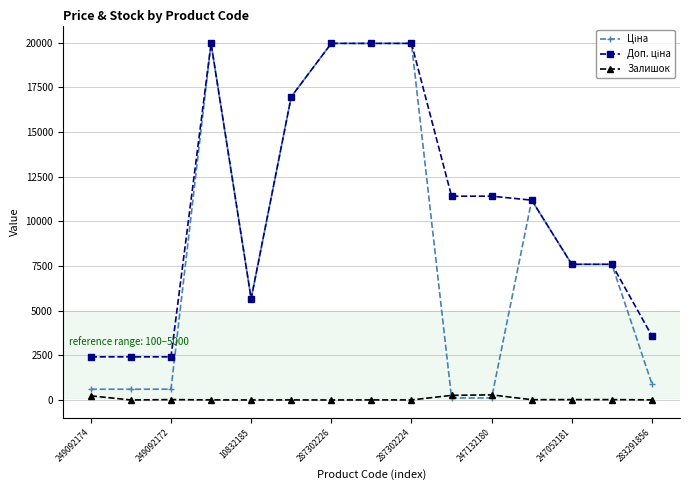

At how many categories does at least one series exceed 11631?

5